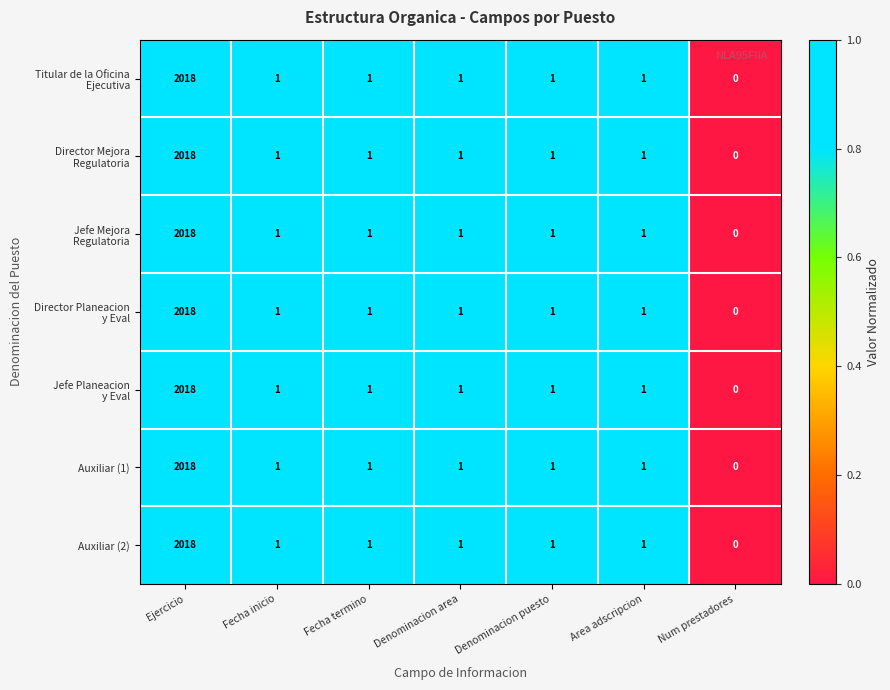

What is the total value across all series at Area adscripcion?

7